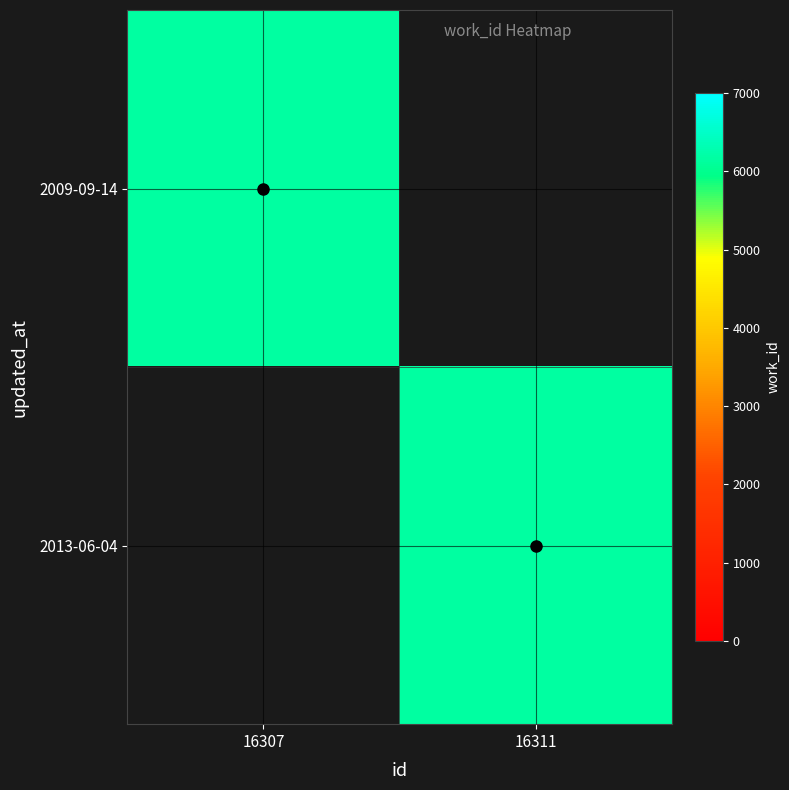

What is the spread (max minus min) of values at 16311?

6163